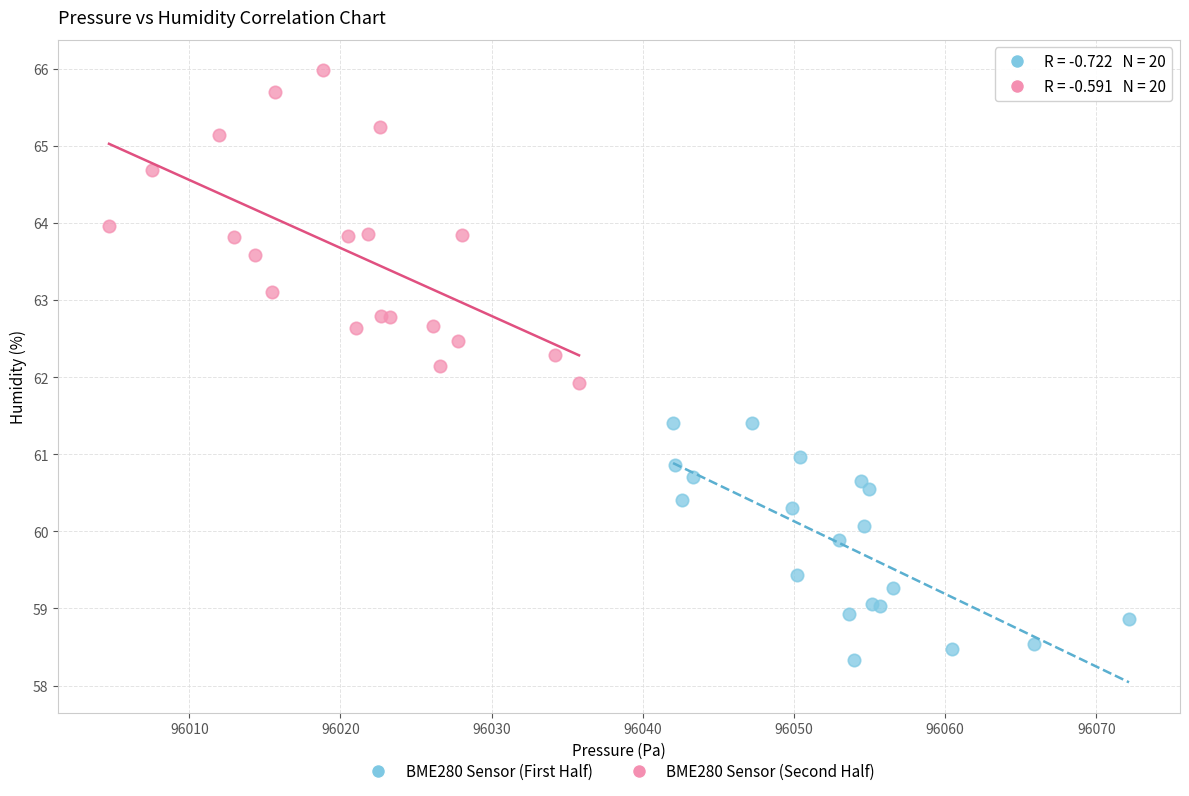

Which series reaches the maximum Y coordinate?

BME280 Sensor (Second Half)